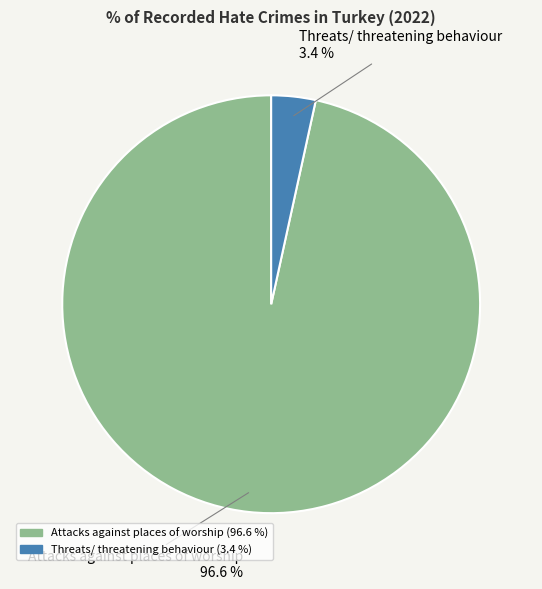

What is the largest slice in the pie chart?

Attacks against places of worship